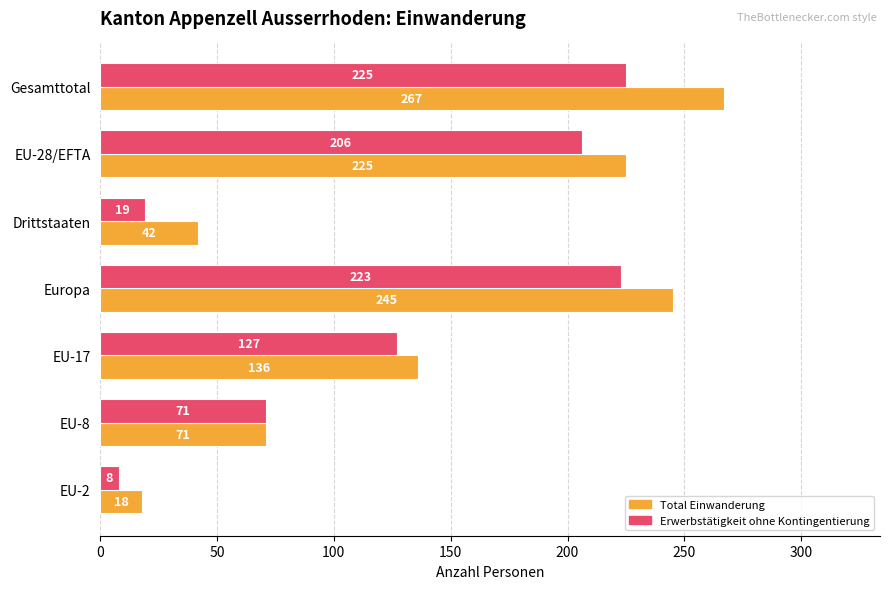

Which series has the largest total across all categories?

Total Einwanderung